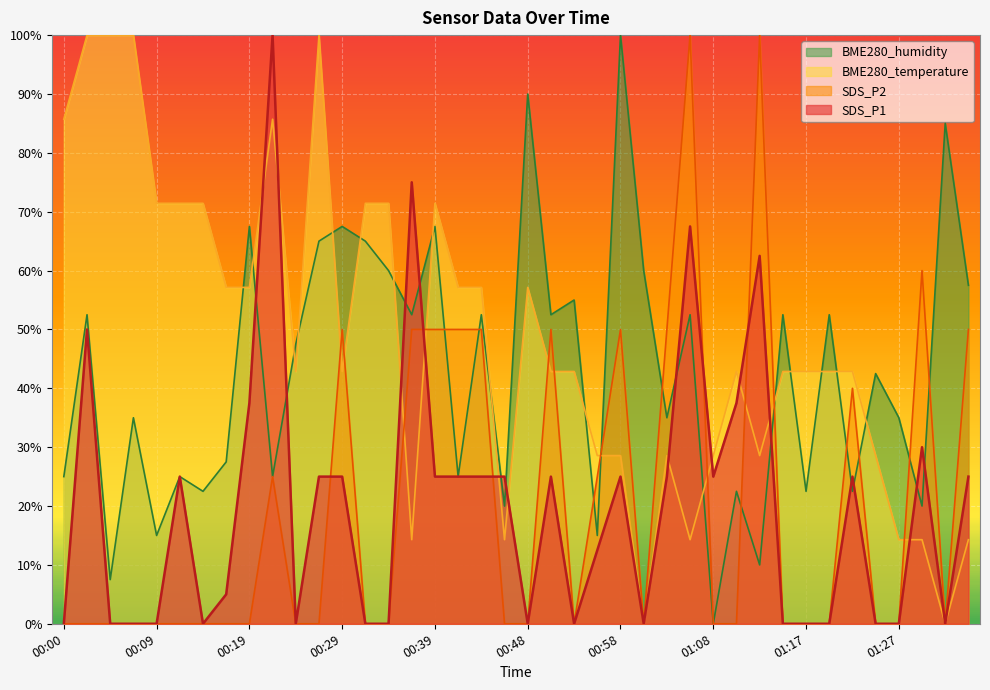

Which series has the largest total across all categories?

BME280_temperature